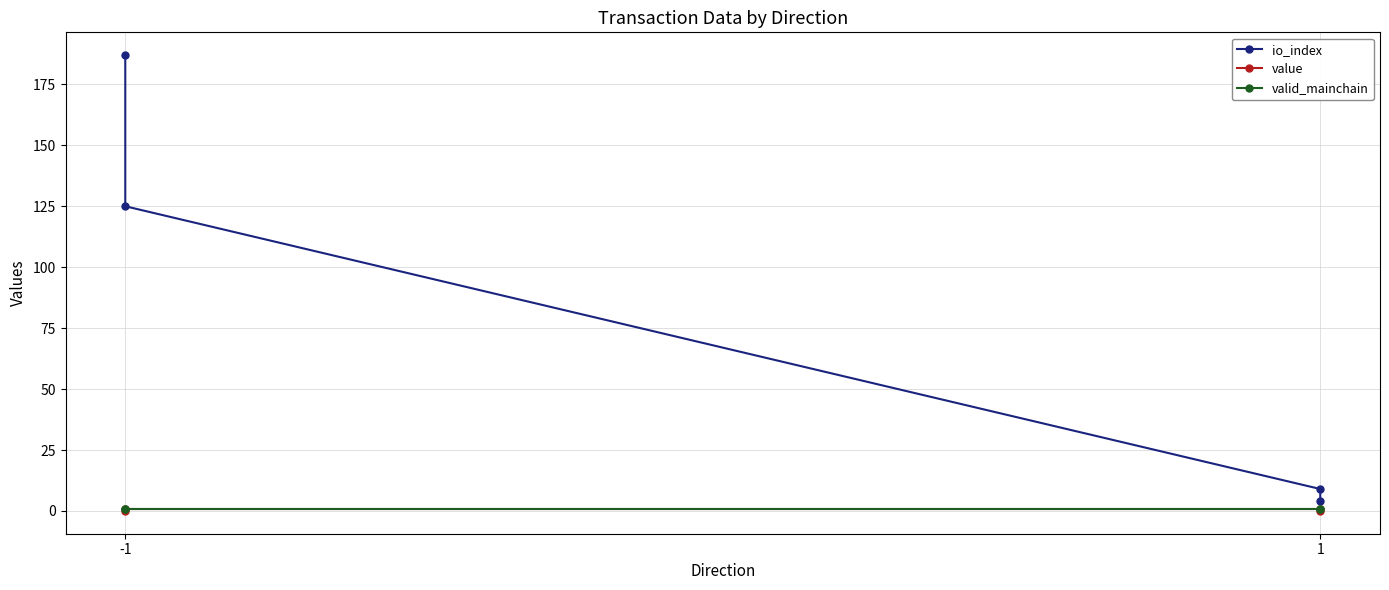

Rank the series at -1 from highest to lowest value.

io_index, valid_mainchain, value